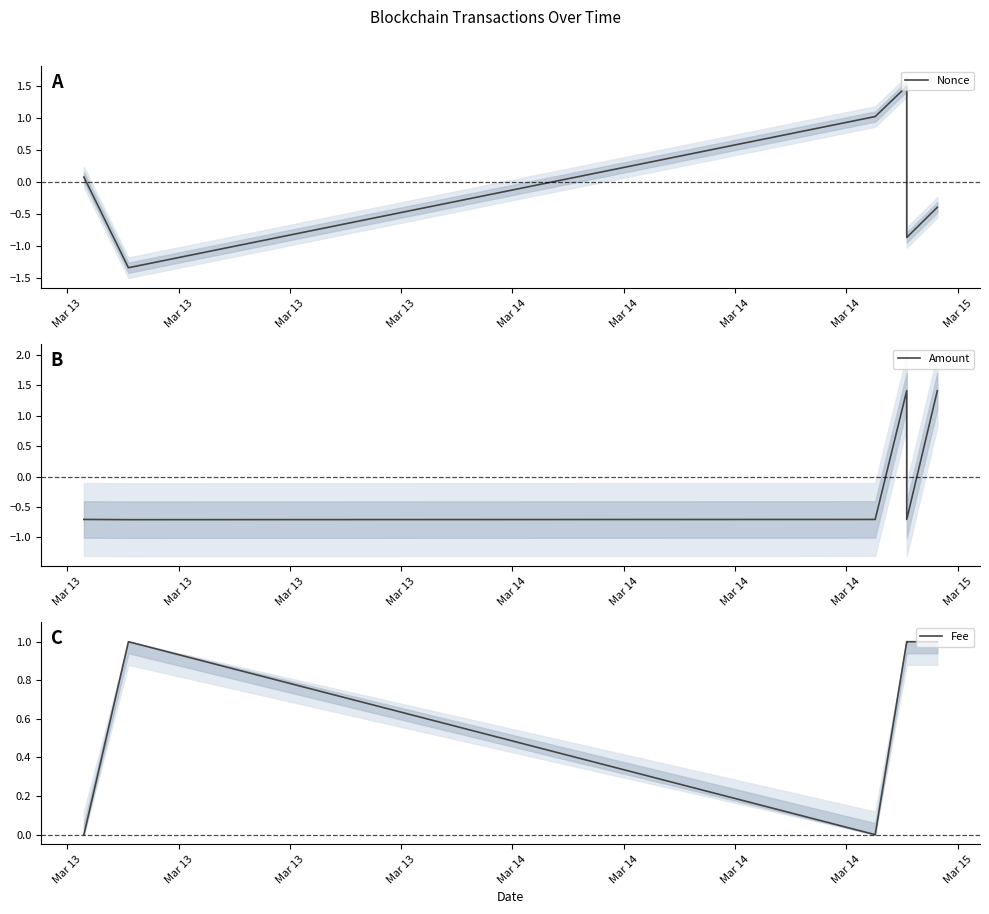

At how many categories does at least one series exceed 0?

6